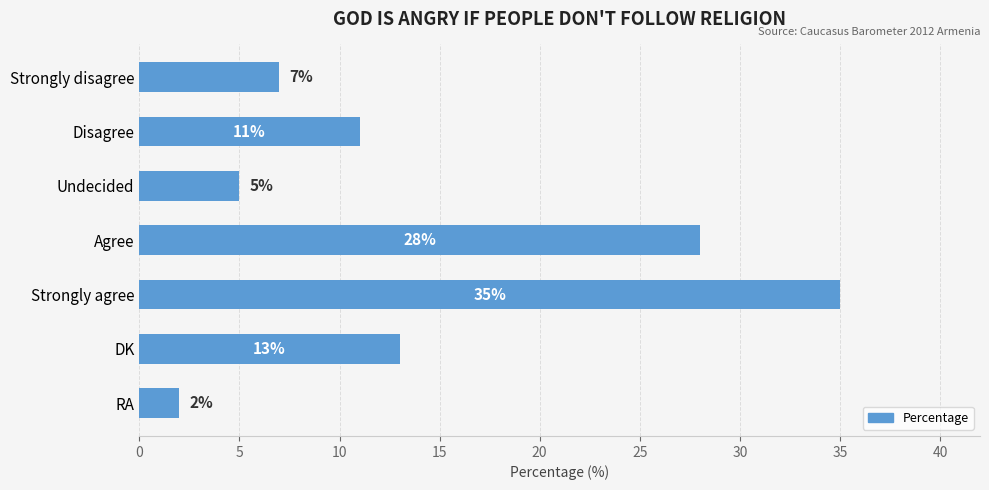

What is the label of the 3rd bar from the bottom?

Strongly agree